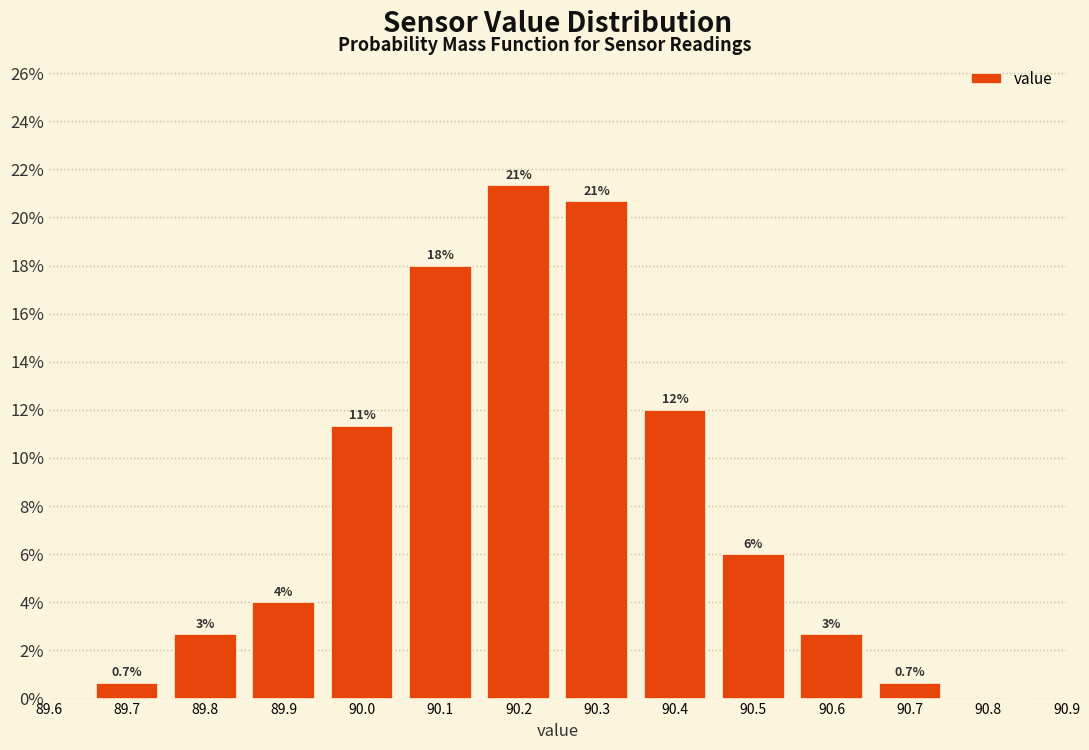

Over which range of the x-axis is the bar tallest?

90.15 to 90.25